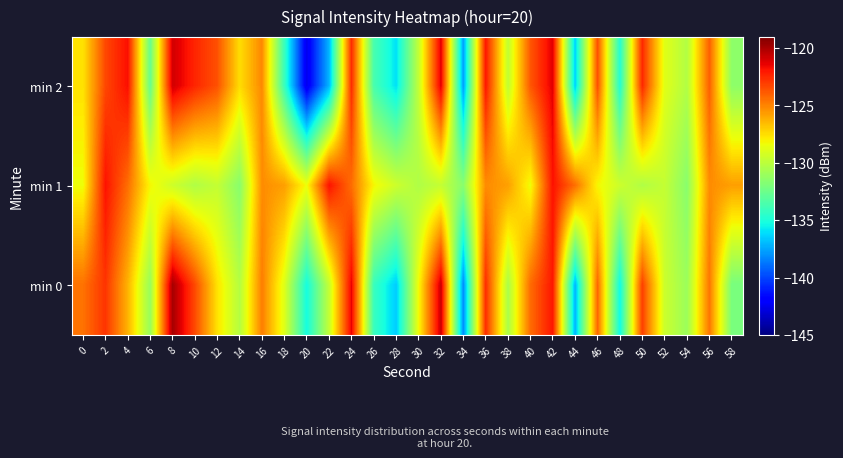

Between 10 and 34, which series saw the biggest shift?

min 2